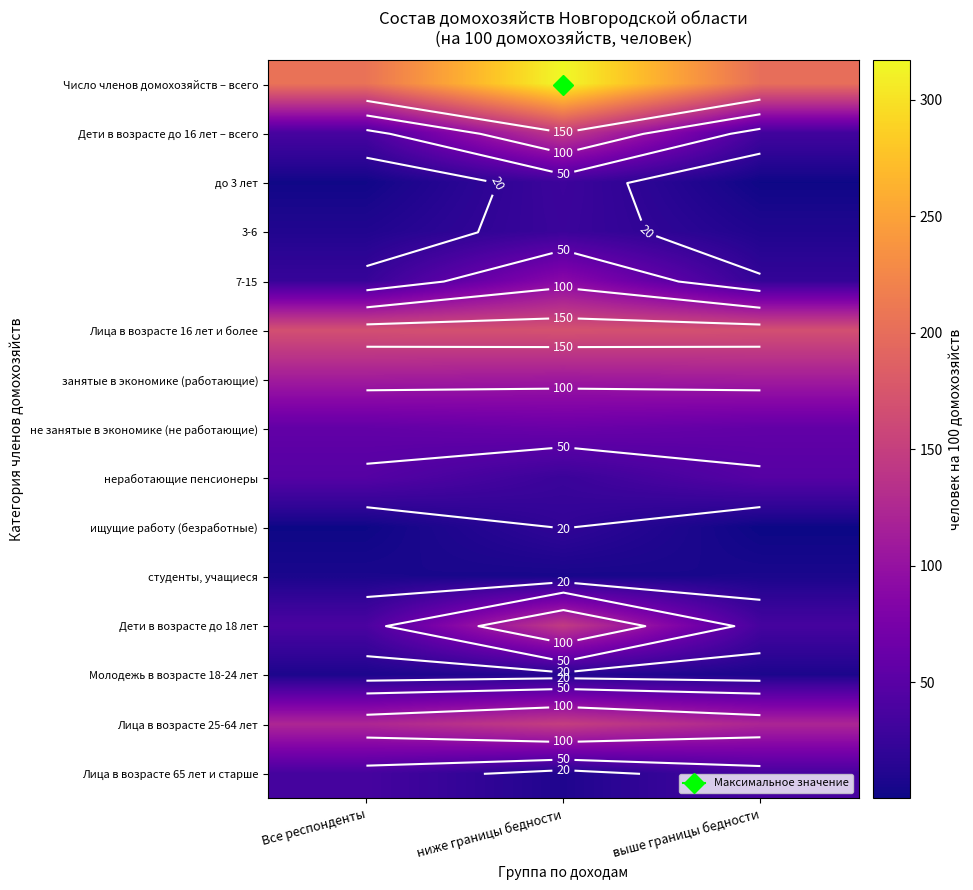

At which label does Молодежь в возрасте 18-24 лет reach its peak?

ниже границы бедности